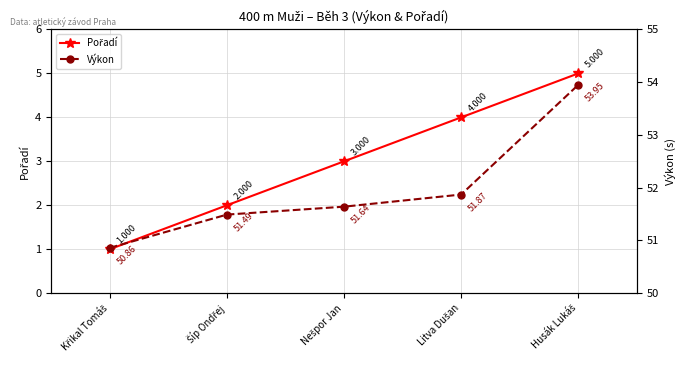

What is the sum of the Výkon values at Litva Dušan and Křikal Tomáš?

102.7